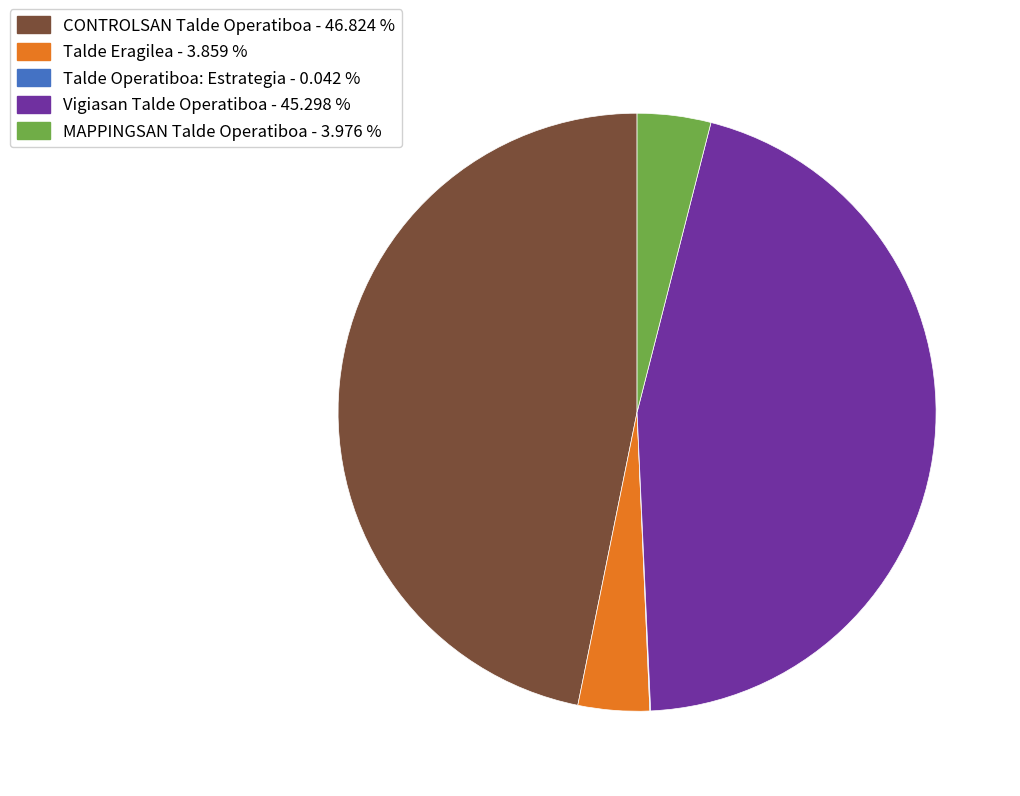

Does Talde Eragilea account for over 50% of the chart?

No